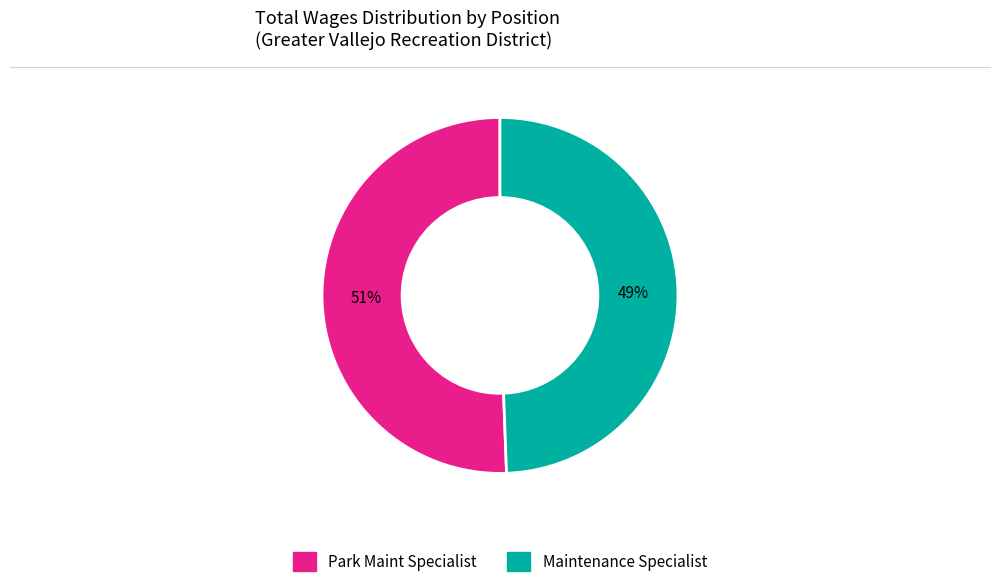

Which has a higher value, Park Maint Specialist or Maintenance Specialist?

Park Maint Specialist